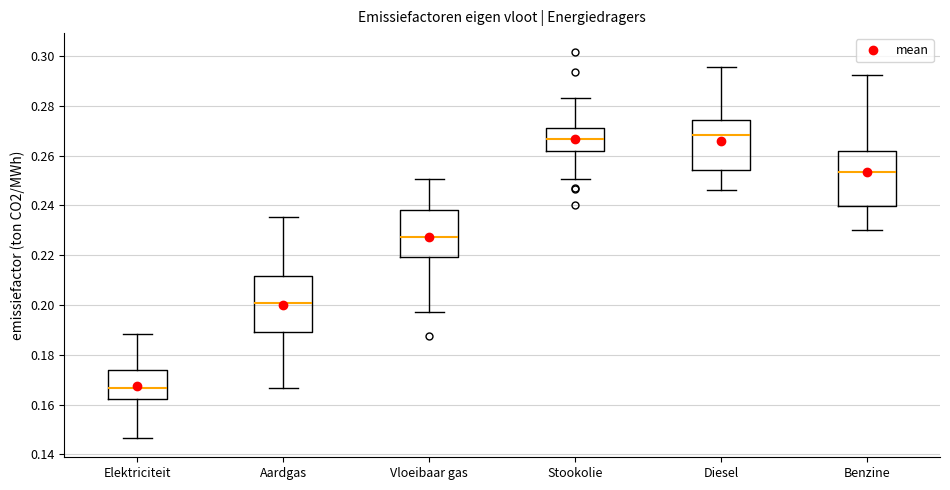

Reading left to right, read every box against the y-axis: the position of its median line, the range the box covers, and the ends of its whiskers. The values are not printed on the chart, so give them approximately, as read against the axis.

Elektriciteit: median 0.166, box 0.162 to 0.174, whiskers 0.146 to 0.188
Aardgas: median 0.200, box 0.190 to 0.212, whiskers 0.166 to 0.236
Vloeibaar gas: median 0.228, box 0.220 to 0.238, whiskers 0.198 to 0.250
Stookolie: median 0.266, box 0.262 to 0.272, whiskers 0.250 to 0.282
Diesel: median 0.268, box 0.254 to 0.274, whiskers 0.246 to 0.296
Benzine: median 0.254, box 0.240 to 0.262, whiskers 0.230 to 0.292